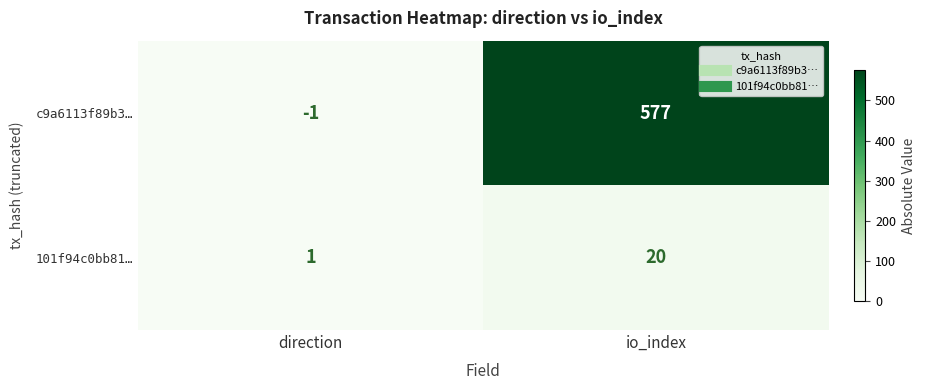

What is the maximum value shown in the chart?

577